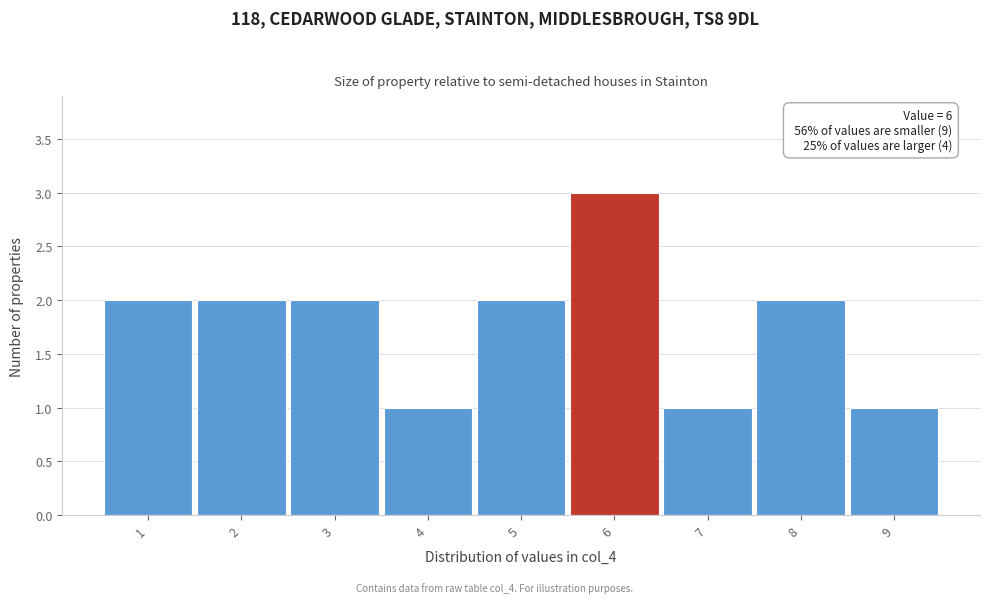

Reading left to right, list all the values displayed in this chart.

2	2	2	1	2	3	1	2	1